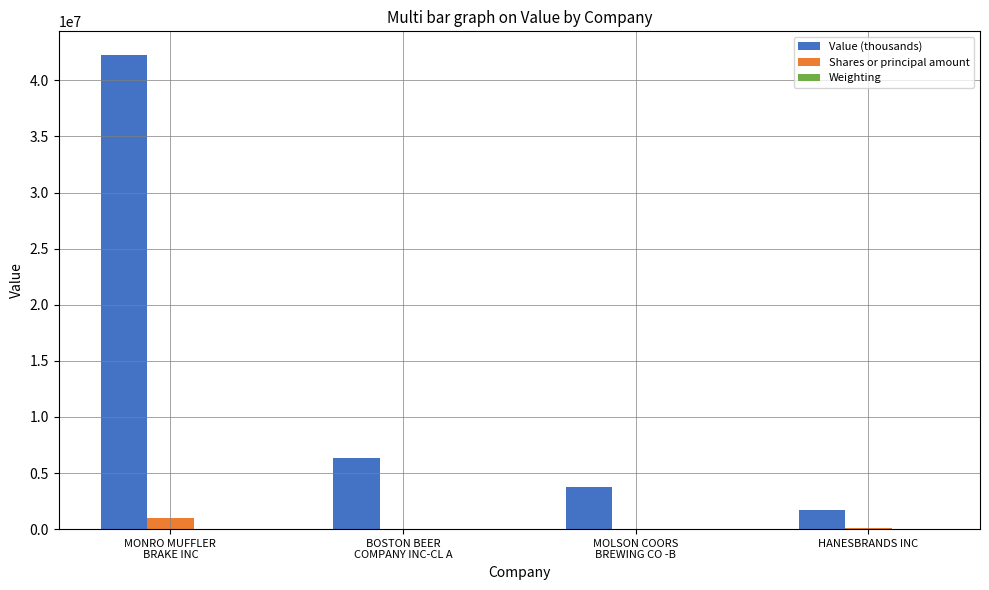

Is it true that Shares or principal amount equals 43472.0 at MOLSON COORS
BREWING CO -B?

True